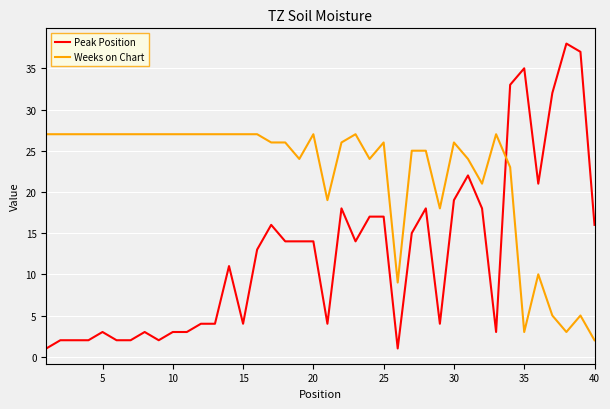

List the series in order of their overall mean, highest first.

Weeks on Chart, Peak Position